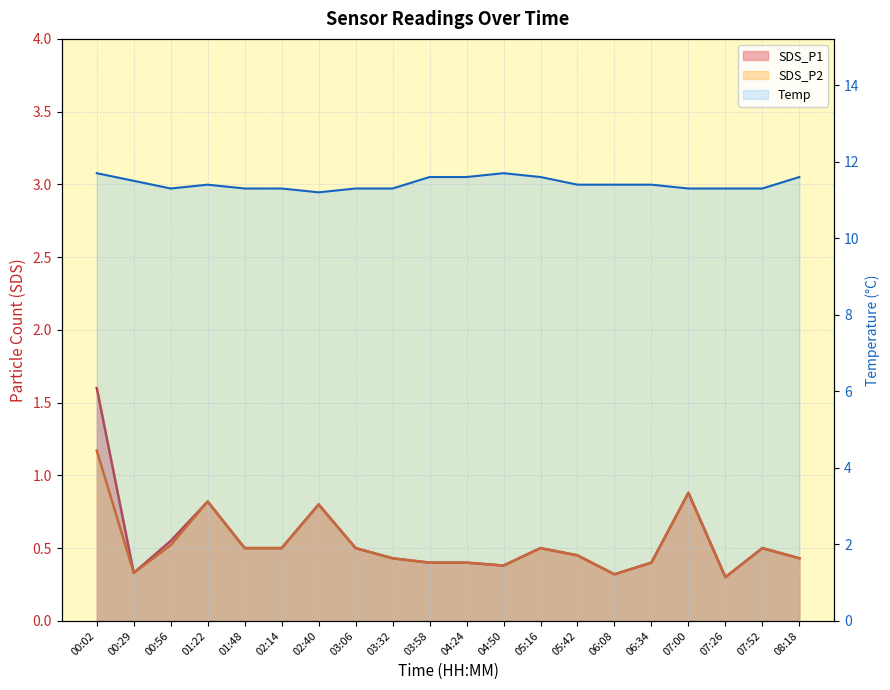

At which category does SDS_P2 reach its first local peak?

01:22